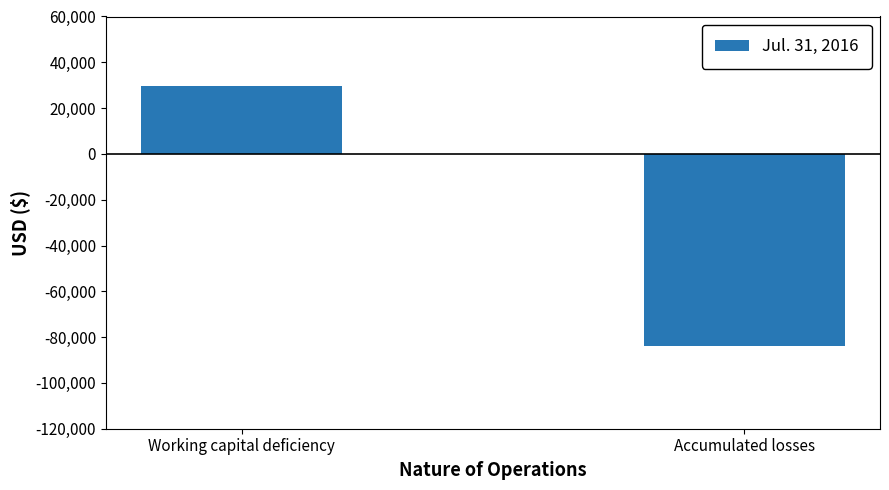

Reading right to left, list all the values displayed in this chart.

-83908	29808